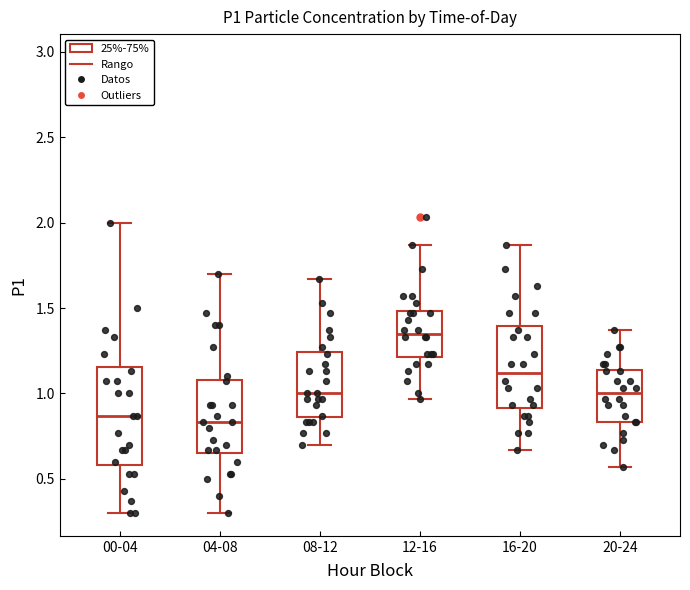

Where does the upper whisker of the box for 00-04 end on the y-axis? The values are not printed on the chart, so give them approximately, as read against the axis.

2.00